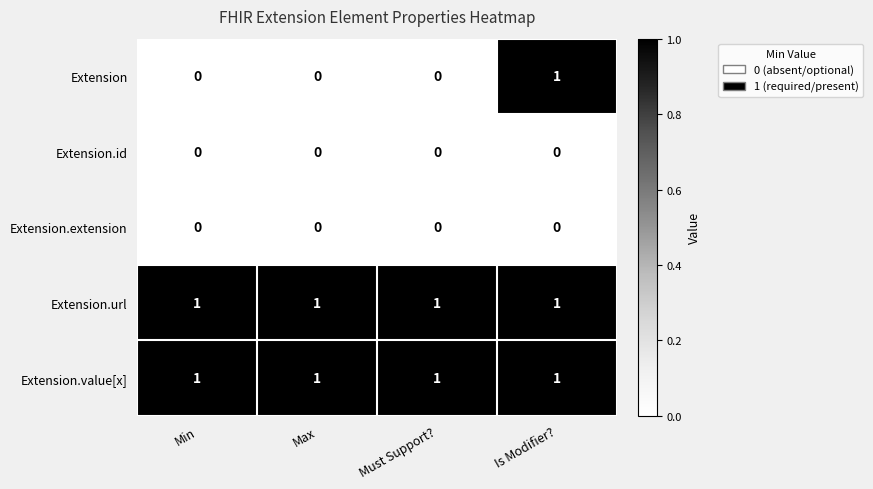

The Extension.extension series shows 0 at Min. True or false?

True